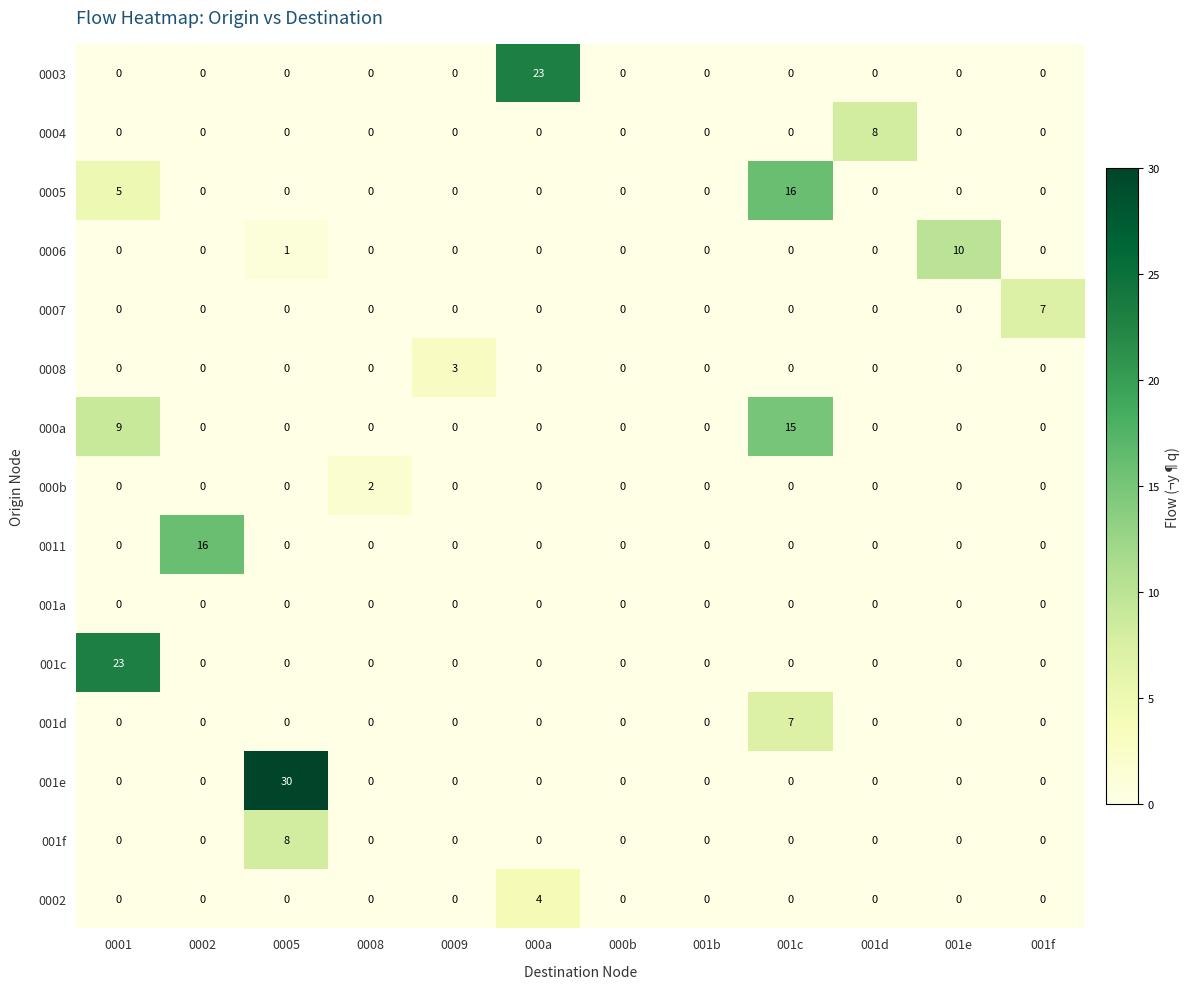

Which series has the widest spread of values?

001e